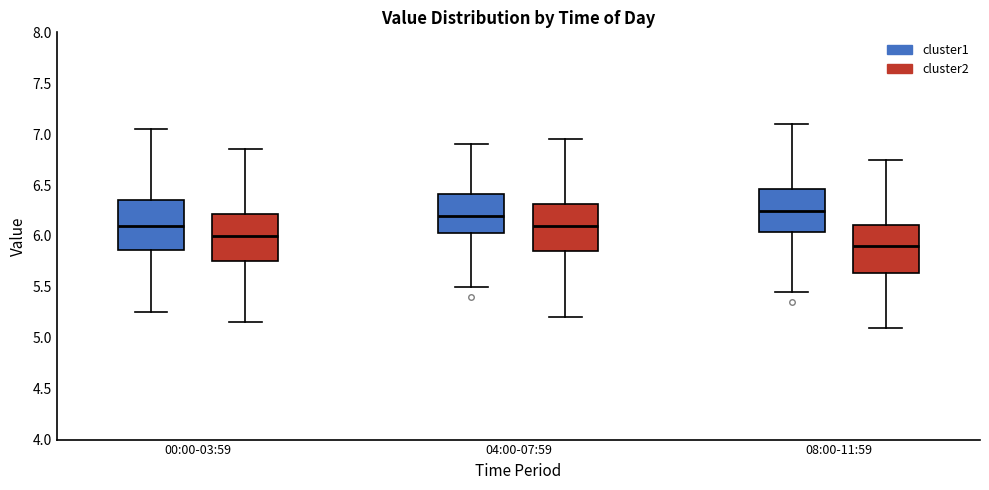

Reading left to right, read every box against the y-axis: the position of its median line, the range the box covers, and the ends of its whiskers. The values are not printed on the chart, so give them approximately, as read against the axis.

00:00-03:59 (cluster1): median 6.10, box 5.85 to 6.35, whiskers 5.25 to 7.05
00:00-03:59 (cluster2): median 6.00, box 5.75 to 6.20, whiskers 5.15 to 6.85
04:00-07:59 (cluster1): median 6.20, box 6.05 to 6.40, whiskers 5.50 to 6.90
04:00-07:59 (cluster2): median 6.10, box 5.85 to 6.30, whiskers 5.20 to 6.95
08:00-11:59 (cluster1): median 6.25, box 6.05 to 6.45, whiskers 5.45 to 7.10
08:00-11:59 (cluster2): median 5.90, box 5.65 to 6.10, whiskers 5.10 to 6.75